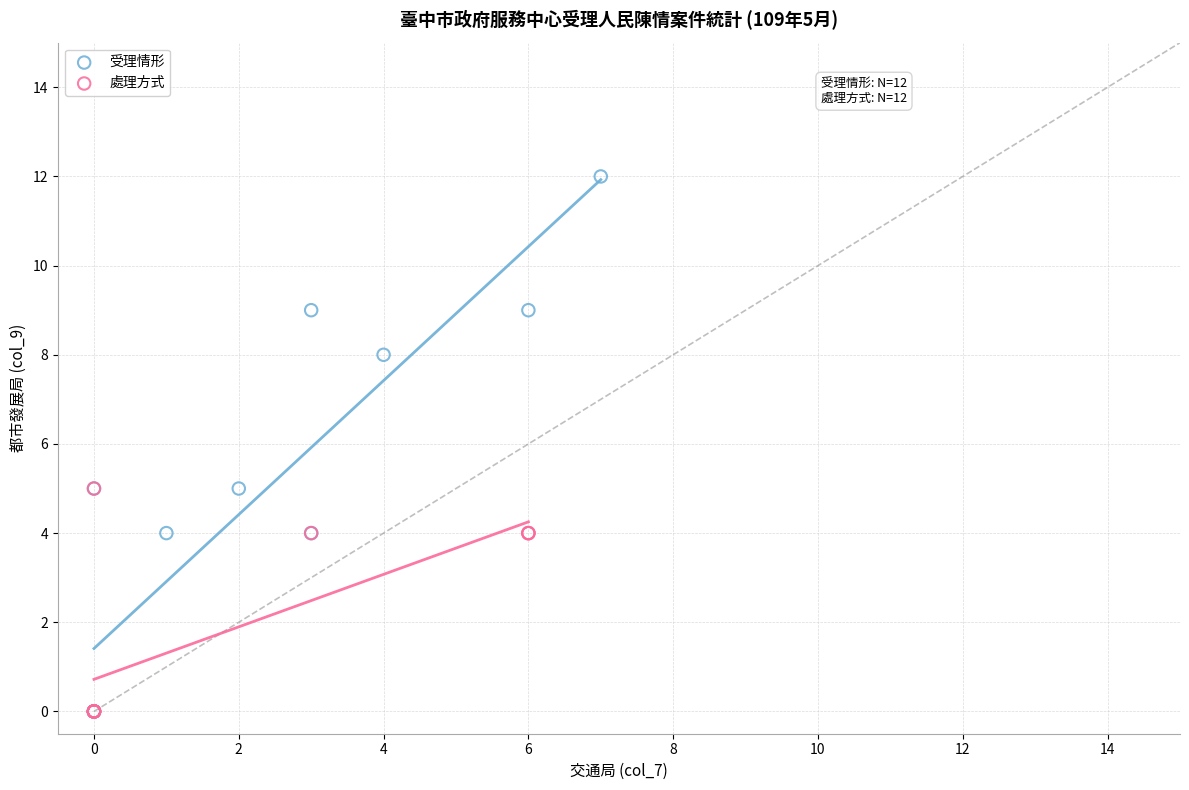

Which series has the largest Y range (max minus min)?

受理情形